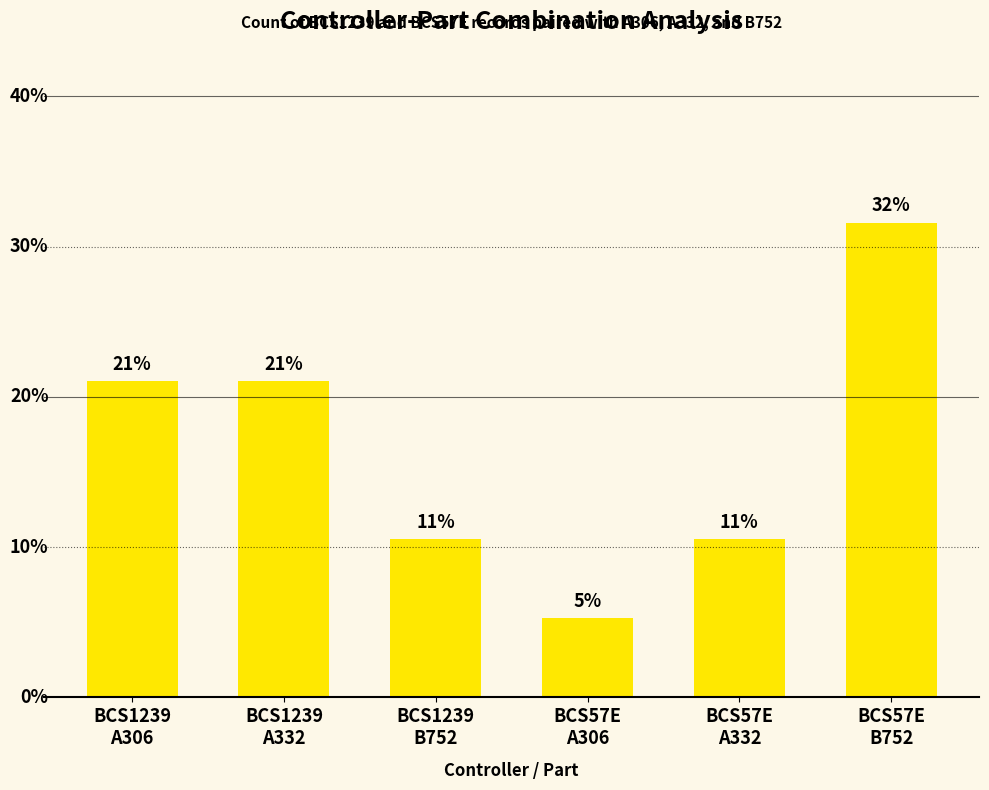

Does the chart contain any negative values?

No